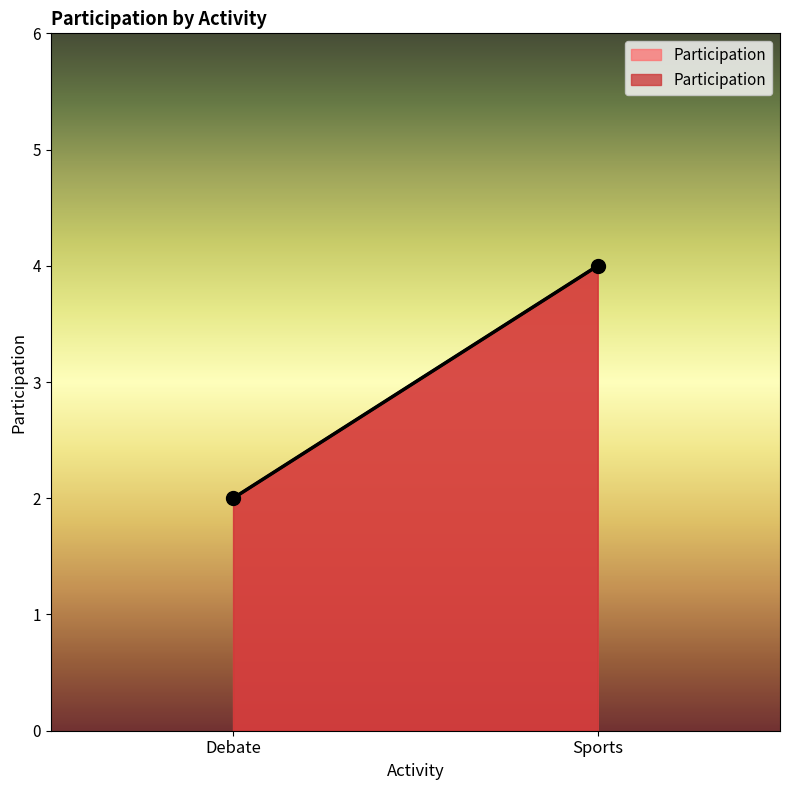

What is the change in value from Debate to Sports?

+2